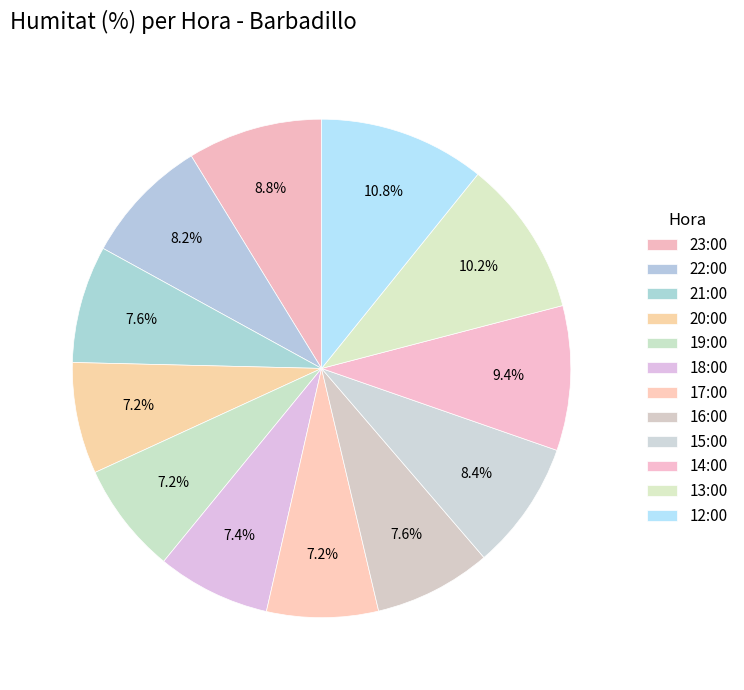

How many slices are in this pie chart?

12